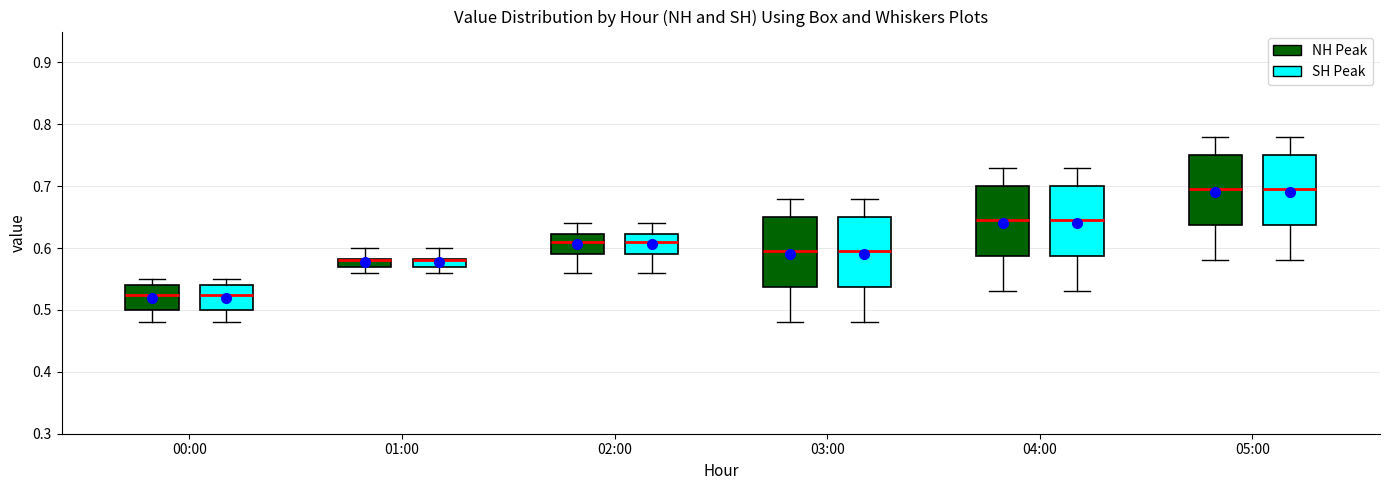

Where is the lower edge of the box for 02:00 (NH Peak) on the y-axis? The values are not printed on the chart, so give them approximately, as read against the axis.

0.59